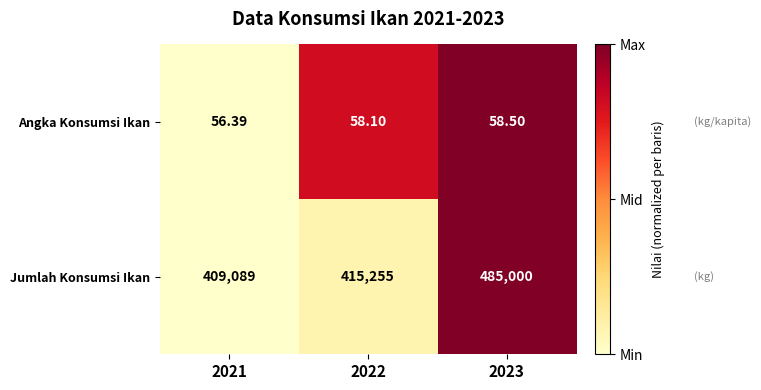

Count the number of categories in the chart.

3